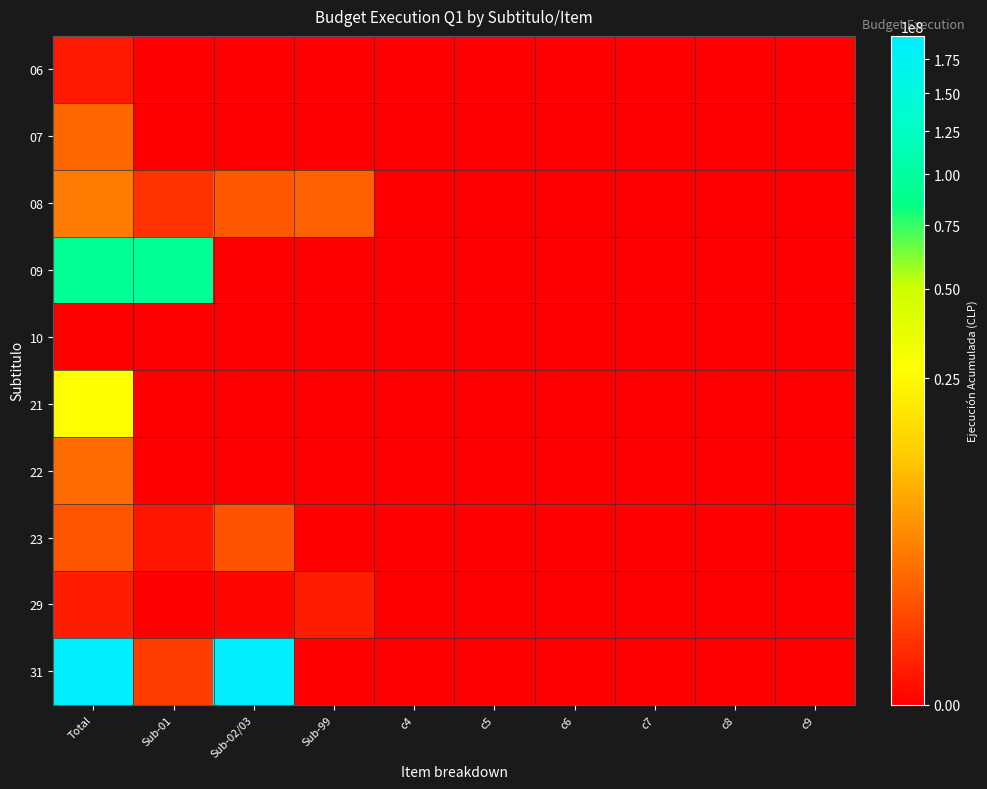

Reading right to left, what are all the values shown in this chart?

06: c9=0	c8=0	c7=0	c6=0	c5=0	c4=0	Sub-99=0	Sub-02/03=0	Sub-01=0	Total=33543
07: c9=0	c8=0	c7=0	c6=0	c5=0	c4=0	Sub-99=0	Sub-02/03=0	Sub-01=0	Total=1668707
08: c9=0	c8=0	c7=0	c6=0	c5=0	c4=0	Sub-99=1448857	Sub-02/03=1093012	Sub-01=223558	Total=2765427
09: c9=0	c8=0	c7=0	c6=0	c5=0	c4=0	Sub-99=0	Sub-02/03=0	Sub-01=94866991	Total=94866991
10: c9=0	c8=0	c7=0	c6=0	c5=0	c4=0	Sub-99=0	Sub-02/03=0	Sub-01=0	Total=0
21: c9=0	c8=0	c7=0	c6=0	c5=0	c4=0	Sub-99=0	Sub-02/03=0	Sub-01=0	Total=26538507
22: c9=0	c8=0	c7=0	c6=0	c5=0	c4=0	Sub-99=0	Sub-02/03=0	Sub-01=0	Total=1910605
23: c9=0	c8=0	c7=0	c6=0	c5=0	c4=0	Sub-99=0	Sub-02/03=927682	Sub-01=17999	Total=945681
29: c9=0	c8=0	c7=0	c6=0	c5=0	c4=0	Sub-99=51550	Sub-02/03=963	Sub-01=0	Total=52513
31: c9=0	c8=0	c7=0	c6=0	c5=0	c4=0	Sub-99=0	Sub-02/03=193475037	Sub-01=395474	Total=193870511